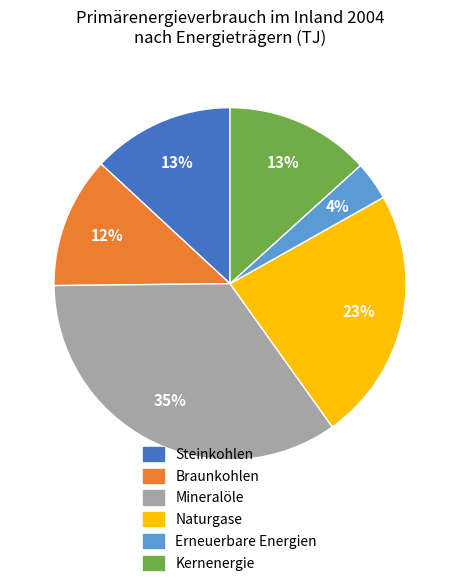

Which has a higher value, Kernenergie or Braunkohlen?

Kernenergie